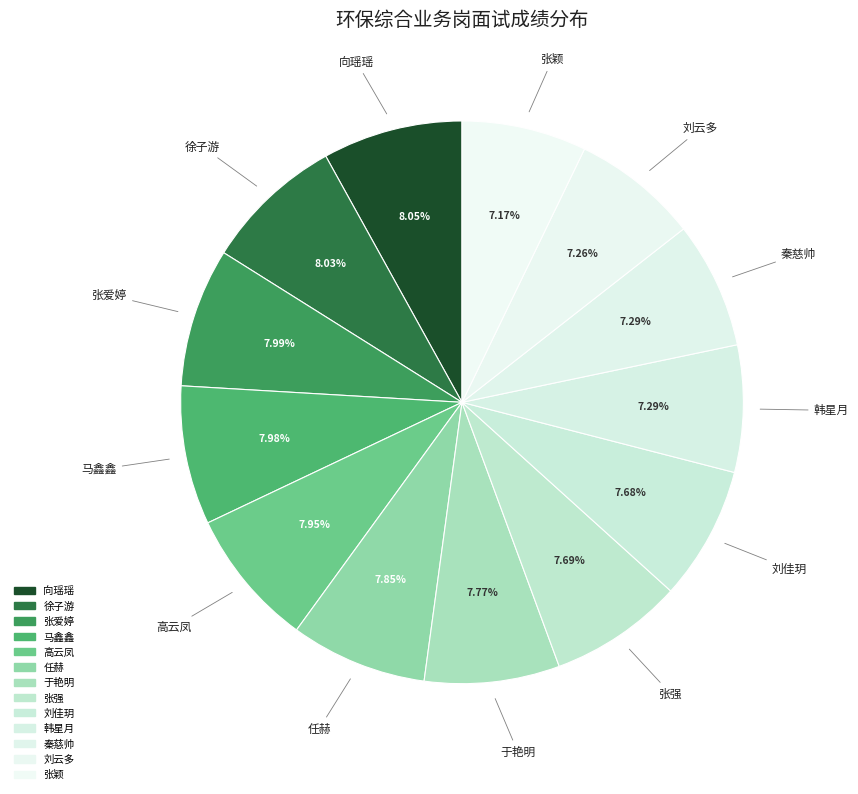

True or false: 秦慈帅 accounts for 7% of the total.

True